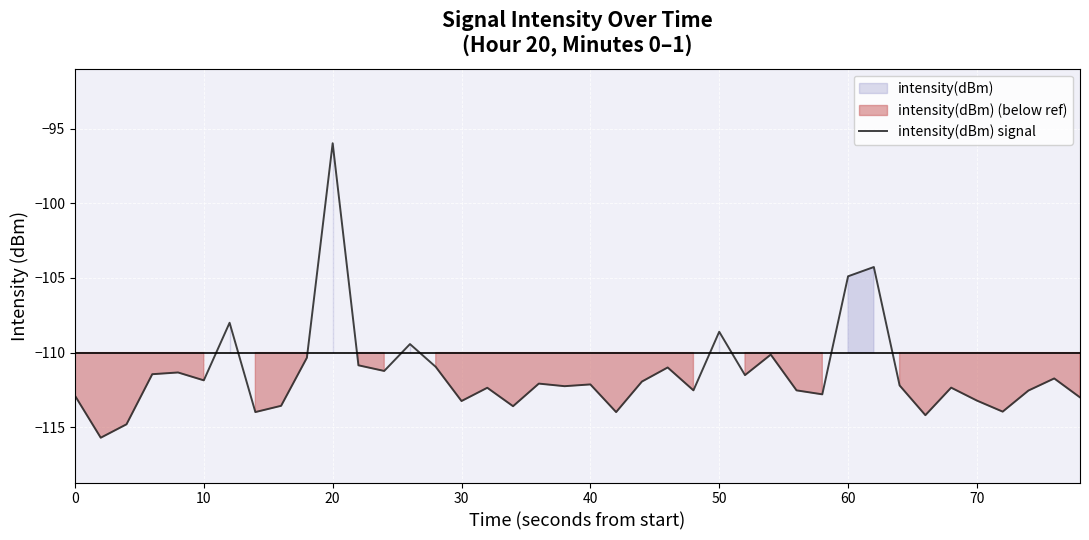

What is the minimum value for intensity(dBm) signal?

-115.7